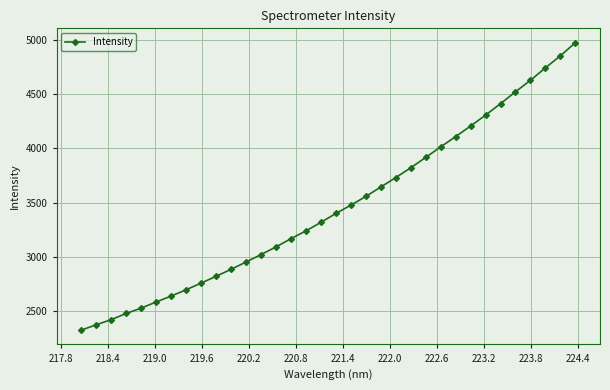

What is the difference between the maximum and minimum values?

2656.0